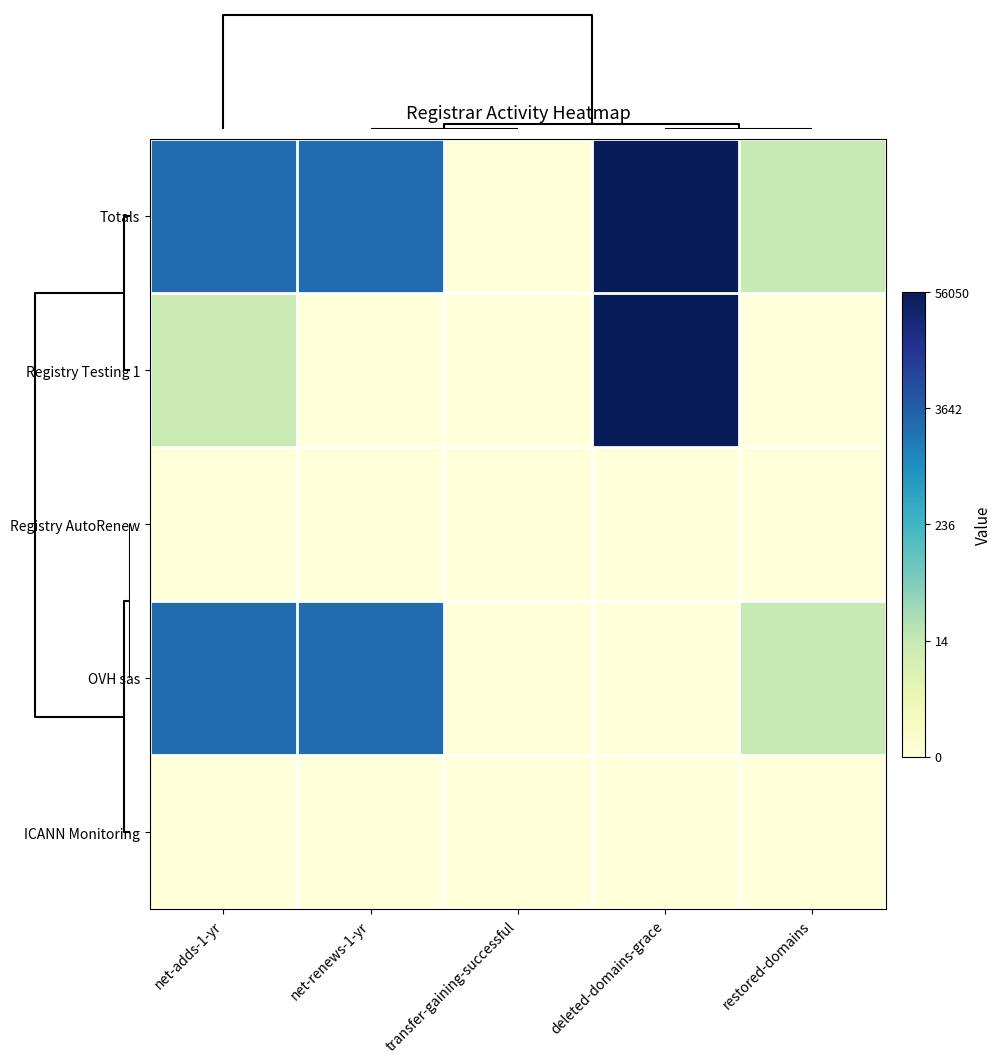

Reading left to right, list all the values displayed in this chart.

ICANN Monitoring: net-adds-1-yr=0.0	net-renews-1-yr=0.0	transfer-gaining-successful=0.0	deleted-domains-grace=0.0	restored-domains=0.0
OVH sas: net-adds-1-yr=7.8	net-renews-1-yr=7.8	transfer-gaining-successful=0.0	deleted-domains-grace=0.0	restored-domains=2.7
Registry AutoRenew: net-adds-1-yr=0.0	net-renews-1-yr=0.0	transfer-gaining-successful=0.0	deleted-domains-grace=0.0	restored-domains=0.0
Registry Testing 1: net-adds-1-yr=2.6	net-renews-1-yr=0.0	transfer-gaining-successful=0.0	deleted-domains-grace=10.9	restored-domains=0.0
Totals: net-adds-1-yr=7.8	net-renews-1-yr=7.8	transfer-gaining-successful=0.0	deleted-domains-grace=10.9	restored-domains=2.7